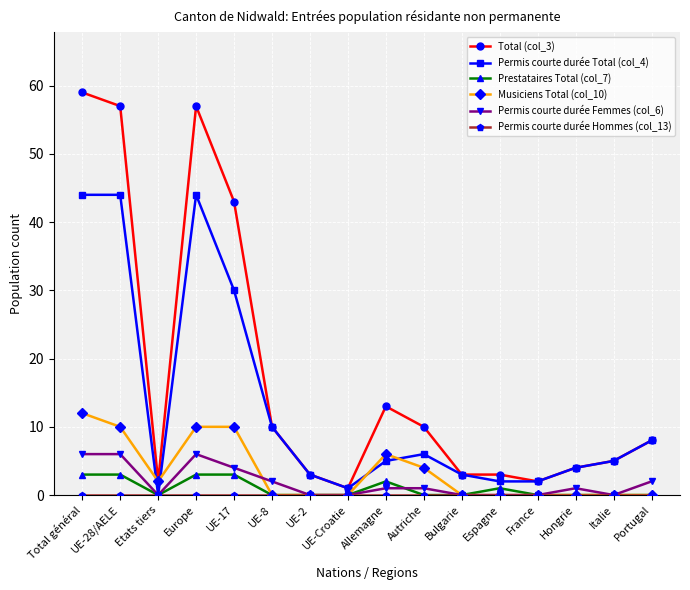

What is the sum of all Prestataires Total (col_7) values?

15